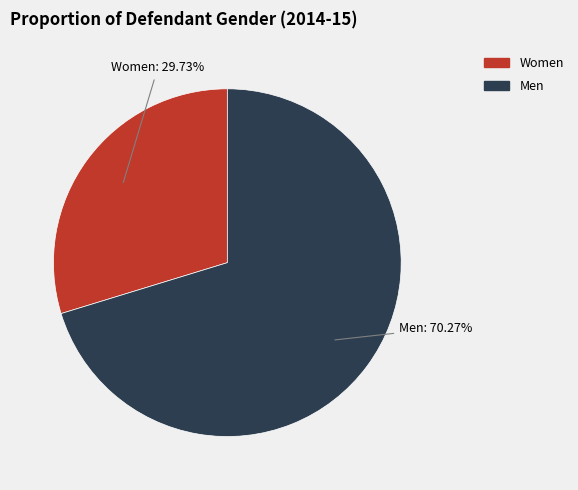

What is the smallest slice in the pie chart?

Women